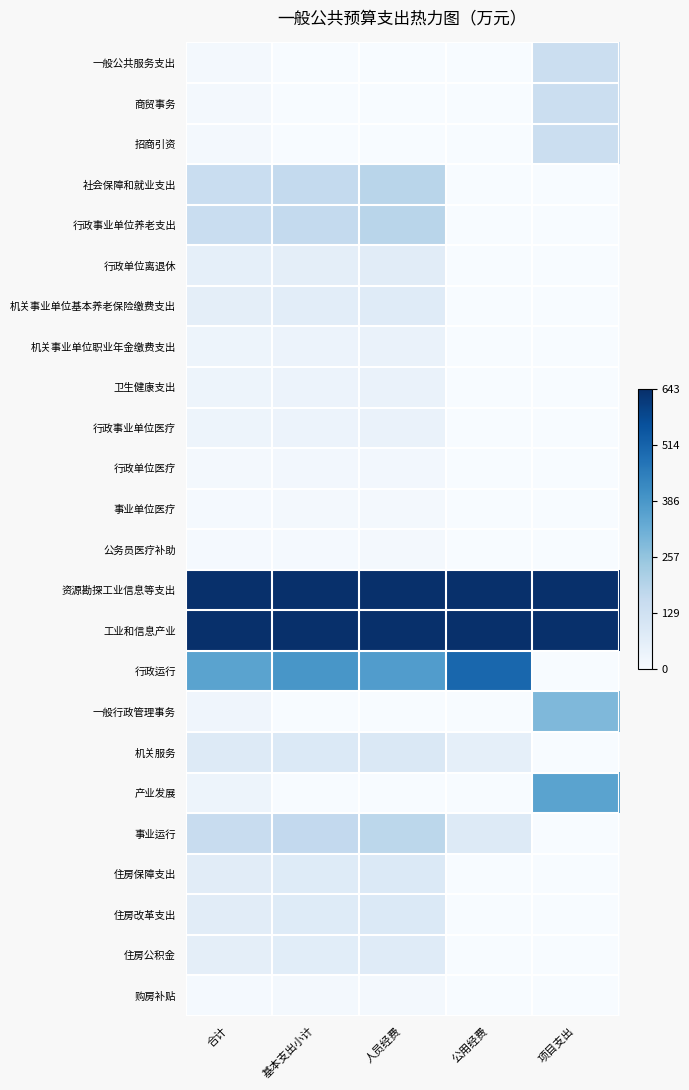

What is the maximum value shown in the chart?

1.0